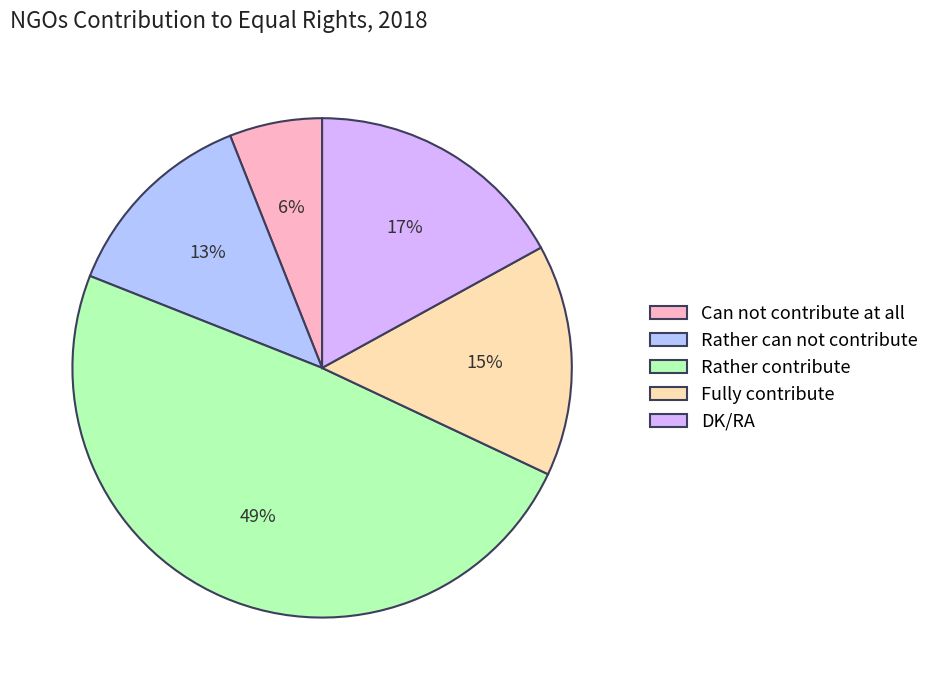

Rank the categories by value from lowest to highest.

Can not contribute at all, Rather can not contribute, Fully contribute, DK/RA, Rather contribute